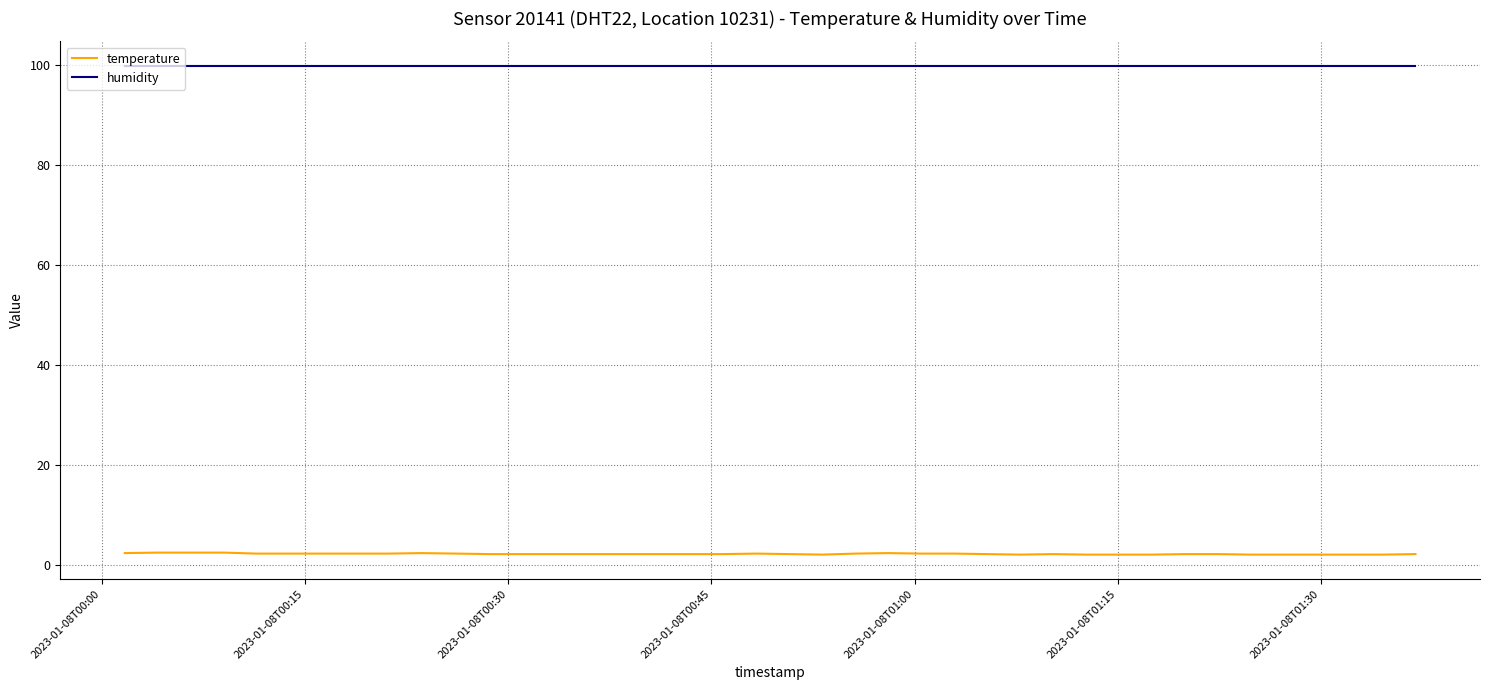

How many lines are shown in the chart?

2